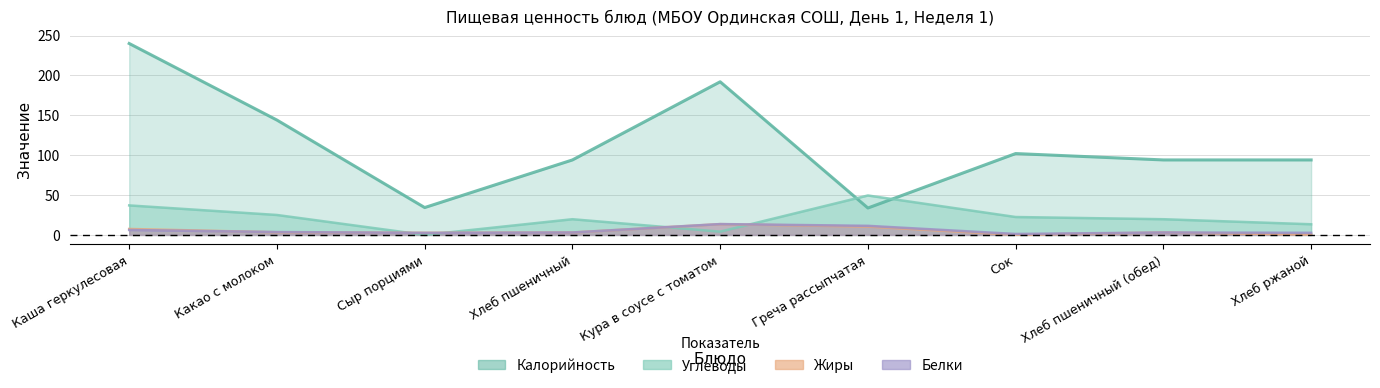

What is the sum of all Углеводы values?

190.7